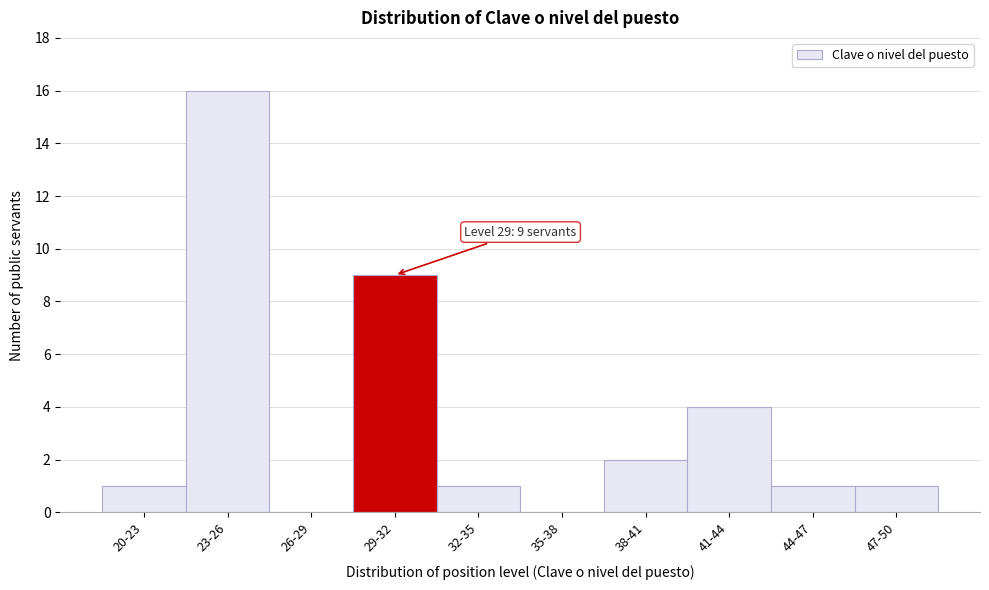

Reading right to left, list all the values displayed in this chart.

47-50=1	44-47=1	41-44=4	38-41=2	35-38=0	32-35=1	29-32=9	26-29=0	23-26=16	20-23=1